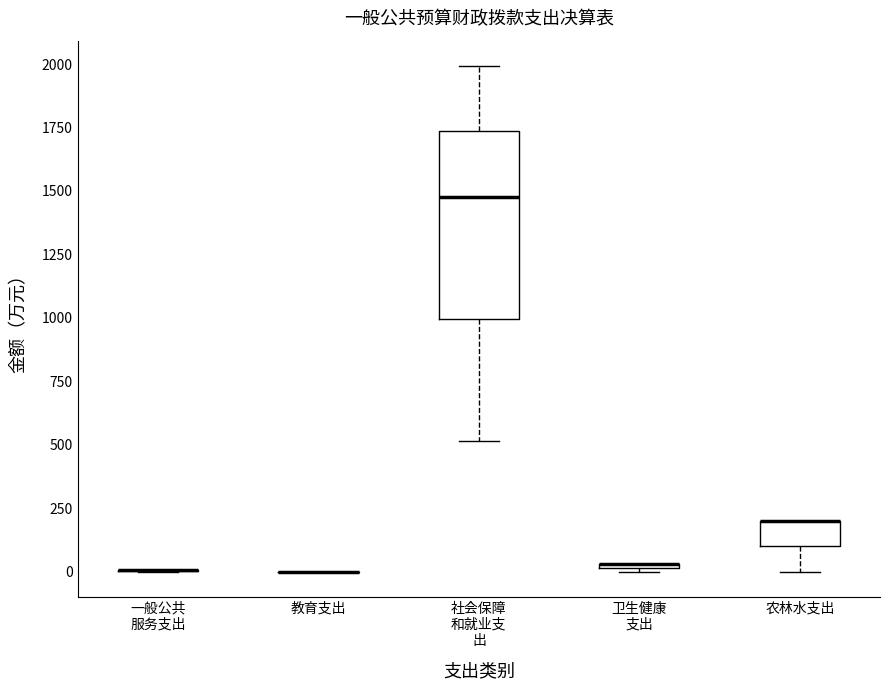

Comparing the boxes themselves (not the whiskers), which one is the tallest?

社会保障 和就业支 出